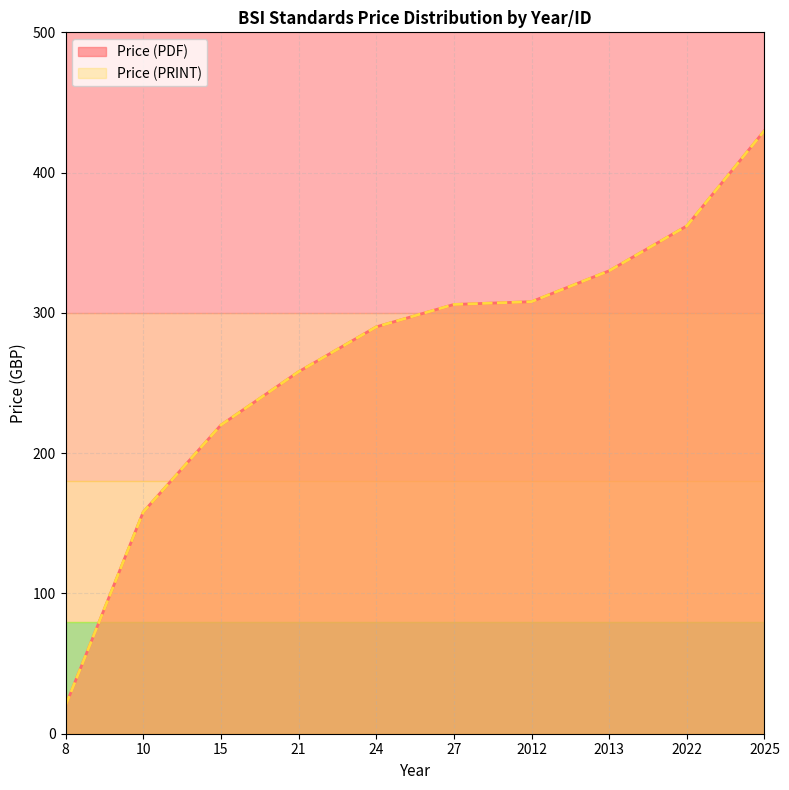

Rank the series by their maximum value, from highest to lowest.

Price (PDF), Price (PRINT)